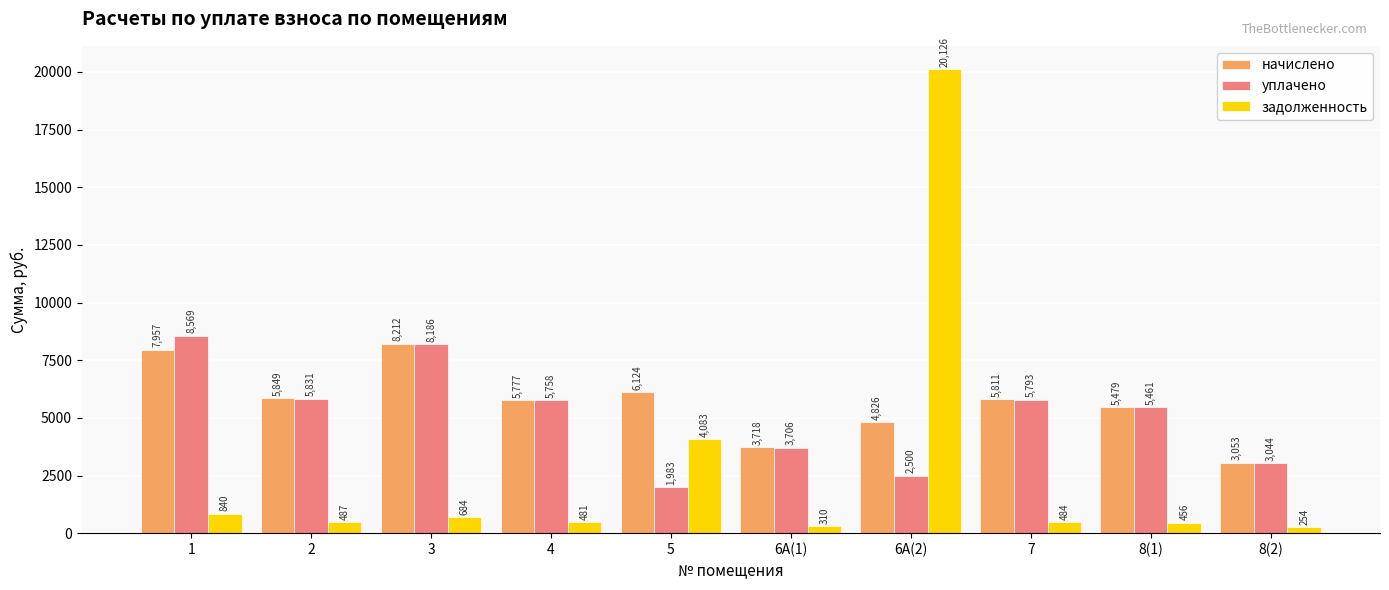

What is the difference between the second highest and second lowest values in the начислено series?

4239.0